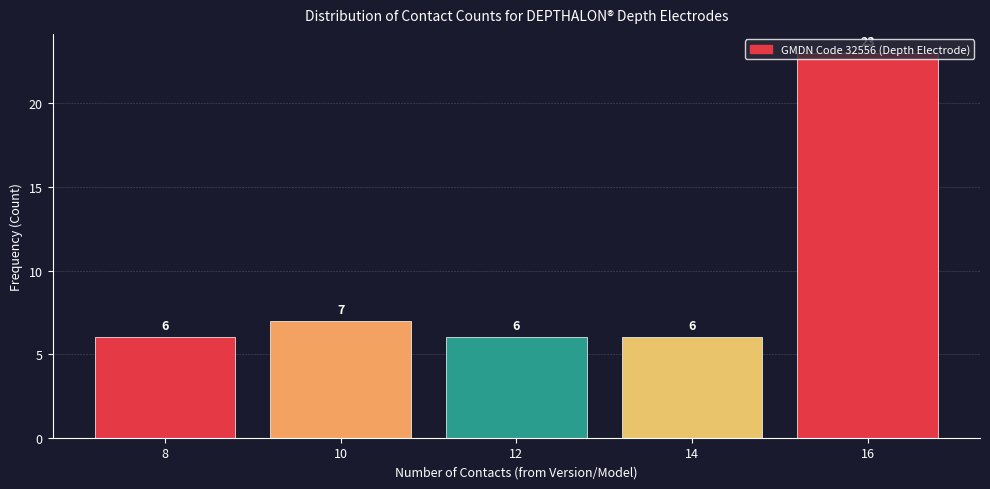

What is the change in value from 8 to 16?

+17